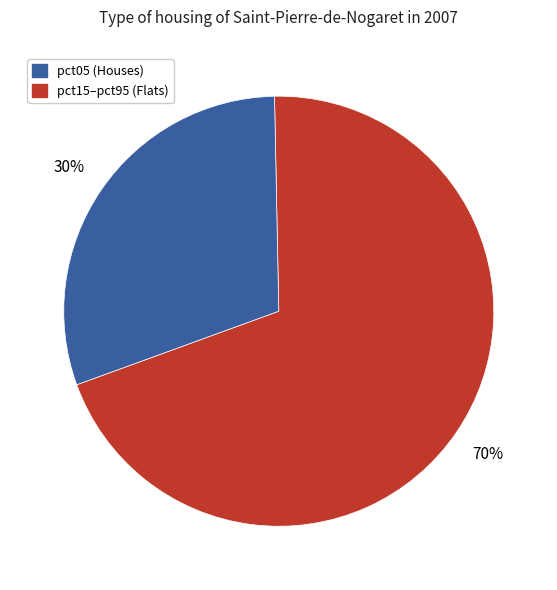

Is it true that pct15–pct95 (Flats) is 43% of the pie?

False